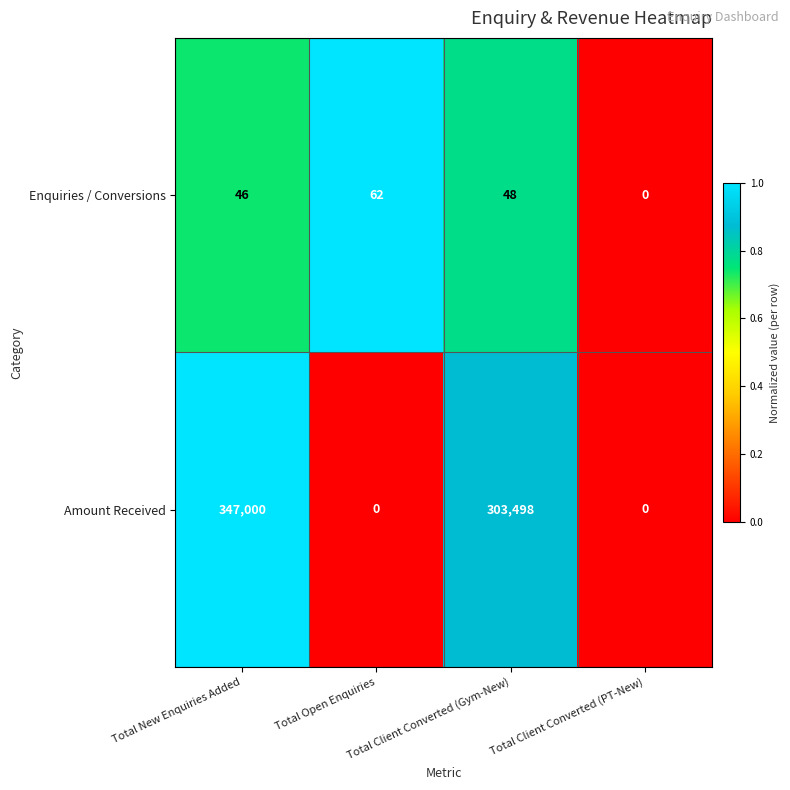

Between Total Open Enquiries and Total Client Converted (Gym-New), which series saw the biggest shift?

Amount Received